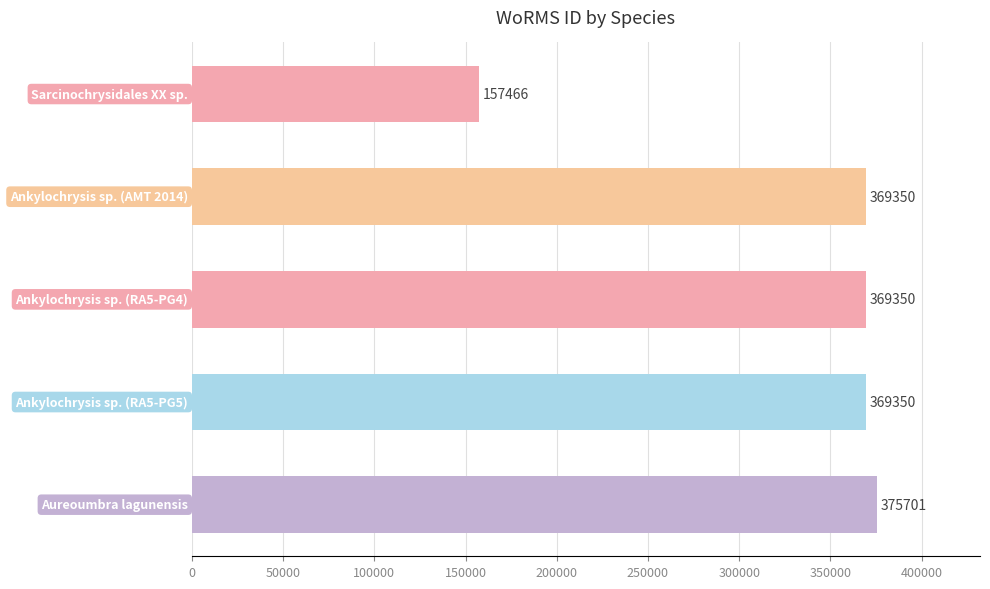

What is the smallest value displayed?

157466